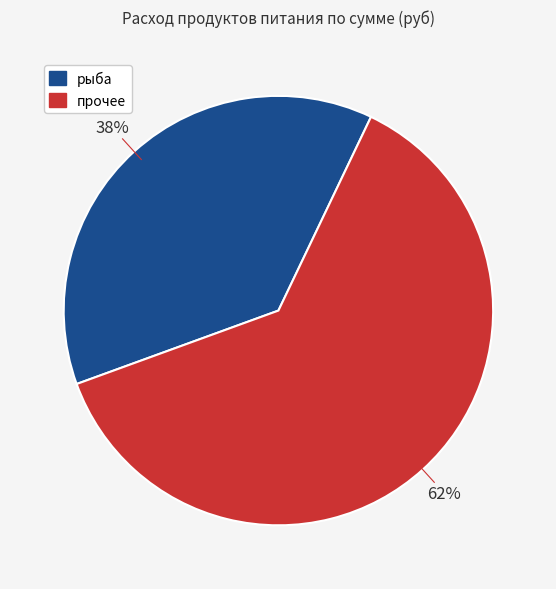

How many slices are in this pie chart?

2